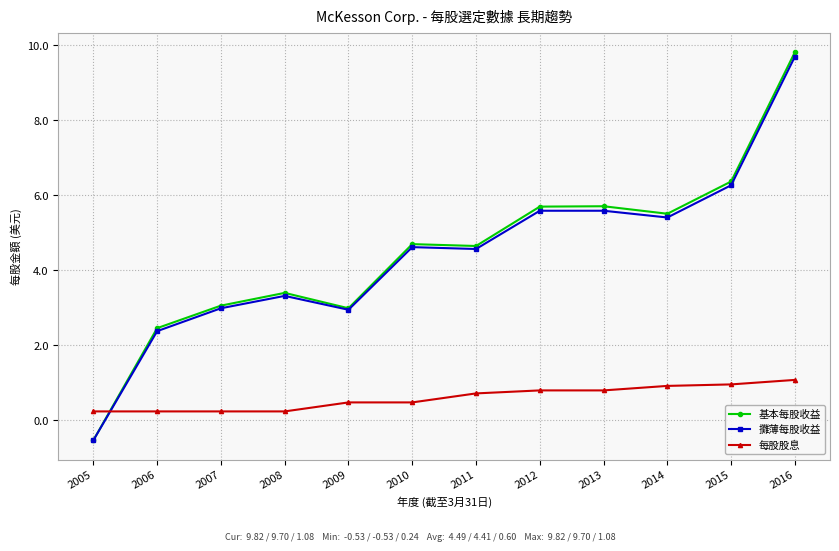

True or false: 基本每股收益 and 每股股息 cross at least once.

True